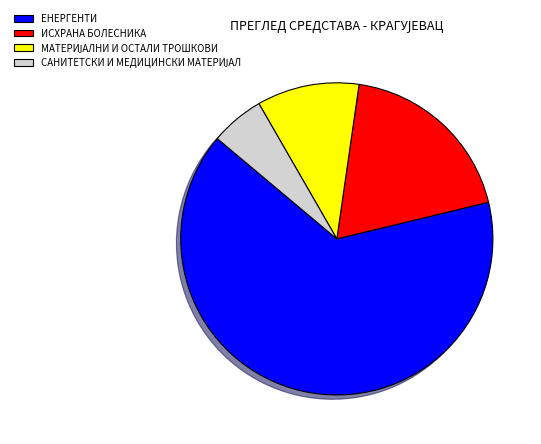

Which slice represents more than half of the pie?

ЕНЕРГЕНТИ